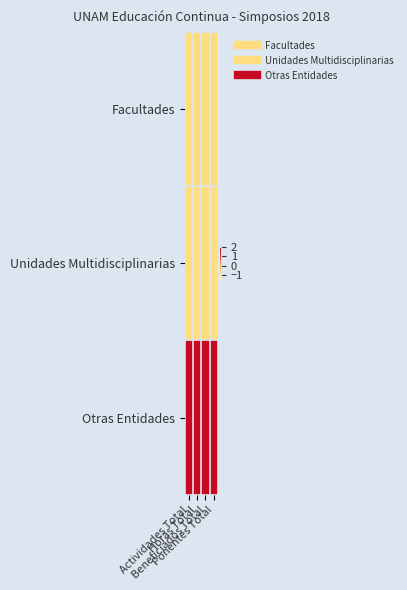

Reading right to left, transcribe all the data shown in this chart.

Facultades: Ponentes Total=-0.7	Beneficiados Total=-0.7	Horas Total=-0.7	Actividades Total=-0.7
Unidades Multidisciplinarias: Ponentes Total=-0.7	Beneficiados Total=-0.7	Horas Total=-0.7	Actividades Total=-0.7
Otras Entidades: Ponentes Total=1.4	Beneficiados Total=1.4	Horas Total=1.4	Actividades Total=1.4